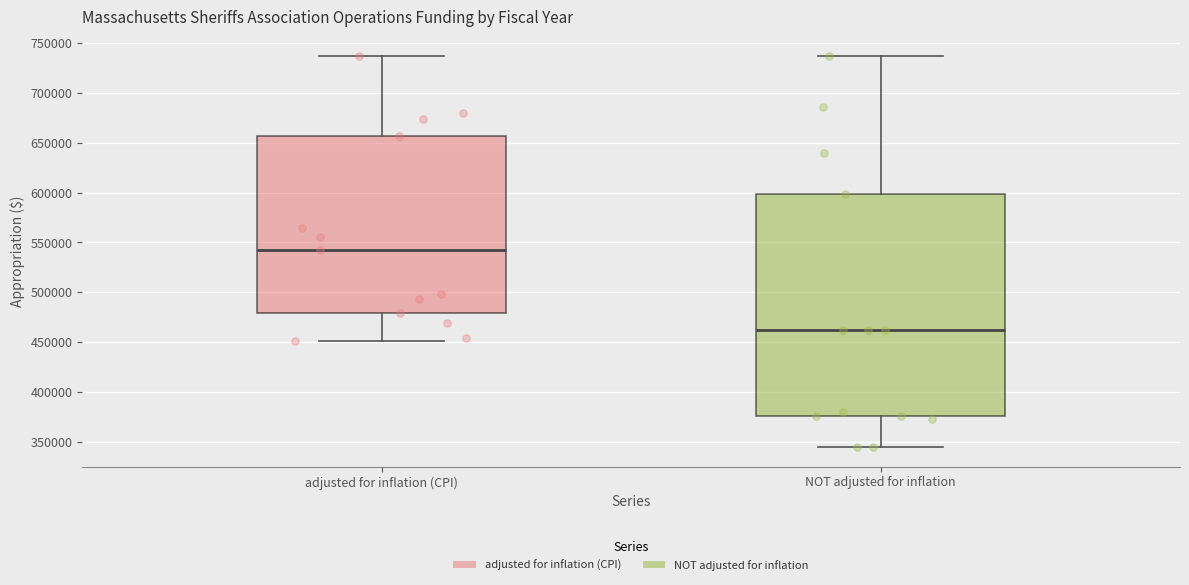

Which box has the highest median line?

adjusted for inflation (CPI)